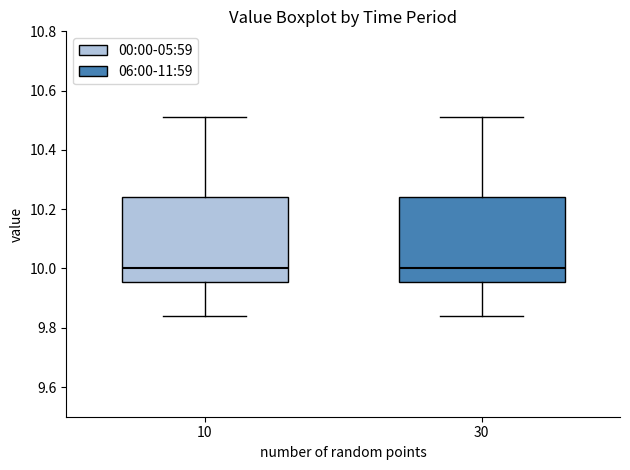

Reading left to right, read every box against the y-axis: the position of its median line, the range the box covers, and the ends of its whiskers. The values are not printed on the chart, so give them approximately, as read against the axis.

10: median 10.00, box 9.96 to 10.24, whiskers 9.84 to 10.52
30: median 10.00, box 9.96 to 10.24, whiskers 9.84 to 10.52